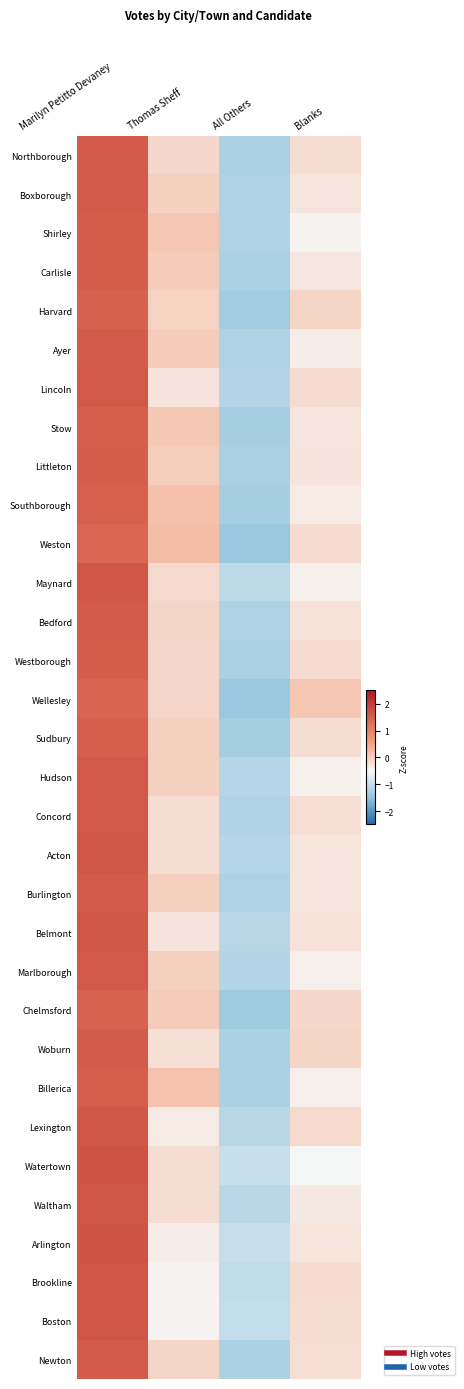

Reading left to right, list all the values displayed in this chart.

Northborough: Marilyn Petitto Devaney=1.6	Thomas Sheff=-0.1	All Others=-1.2	Blanks=-0.2
Boxborough: Marilyn Petitto Devaney=1.6	Thomas Sheff=-0.0	All Others=-1.2	Blanks=-0.3
Shirley: Marilyn Petitto Devaney=1.5	Thomas Sheff=0.1	All Others=-1.2	Blanks=-0.4
Carlisle: Marilyn Petitto Devaney=1.5	Thomas Sheff=0.0	All Others=-1.2	Blanks=-0.3
Harvard: Marilyn Petitto Devaney=1.5	Thomas Sheff=-0.1	All Others=-1.3	Blanks=-0.1
Ayer: Marilyn Petitto Devaney=1.6	Thomas Sheff=0.0	All Others=-1.2	Blanks=-0.4
Lincoln: Marilyn Petitto Devaney=1.6	Thomas Sheff=-0.3	All Others=-1.2	Blanks=-0.2
Stow: Marilyn Petitto Devaney=1.5	Thomas Sheff=0.1	All Others=-1.3	Blanks=-0.3
Littleton: Marilyn Petitto Devaney=1.5	Thomas Sheff=0.0	All Others=-1.3	Blanks=-0.3
Southborough: Marilyn Petitto Devaney=1.5	Thomas Sheff=0.1	All Others=-1.3	Blanks=-0.3
Weston: Marilyn Petitto Devaney=1.4	Thomas Sheff=0.2	All Others=-1.4	Blanks=-0.2
Maynard: Marilyn Petitto Devaney=1.6	Thomas Sheff=-0.1	All Others=-1.1	Blanks=-0.4
Bedford: Marilyn Petitto Devaney=1.6	Thomas Sheff=-0.1	All Others=-1.2	Blanks=-0.2
Westborough: Marilyn Petitto Devaney=1.5	Thomas Sheff=-0.1	All Others=-1.3	Blanks=-0.2
Wellesley: Marilyn Petitto Devaney=1.4	Thomas Sheff=-0.1	All Others=-1.4	Blanks=0.1
Sudbury: Marilyn Petitto Devaney=1.5	Thomas Sheff=-0.0	All Others=-1.3	Blanks=-0.2
Hudson: Marilyn Petitto Devaney=1.6	Thomas Sheff=-0.0	All Others=-1.1	Blanks=-0.4
Concord: Marilyn Petitto Devaney=1.6	Thomas Sheff=-0.2	All Others=-1.2	Blanks=-0.2
Acton: Marilyn Petitto Devaney=1.6	Thomas Sheff=-0.2	All Others=-1.1	Blanks=-0.3
Burlington: Marilyn Petitto Devaney=1.6	Thomas Sheff=-0.0	All Others=-1.2	Blanks=-0.3
Belmont: Marilyn Petitto Devaney=1.6	Thomas Sheff=-0.3	All Others=-1.1	Blanks=-0.2
Marlborough: Marilyn Petitto Devaney=1.6	Thomas Sheff=-0.0	All Others=-1.2	Blanks=-0.4
Chelmsford: Marilyn Petitto Devaney=1.5	Thomas Sheff=0.0	All Others=-1.4	Blanks=-0.1
Woburn: Marilyn Petitto Devaney=1.6	Thomas Sheff=-0.2	All Others=-1.2	Blanks=-0.1
Billerica: Marilyn Petitto Devaney=1.5	Thomas Sheff=0.1	All Others=-1.2	Blanks=-0.4
Lexington: Marilyn Petitto Devaney=1.6	Thomas Sheff=-0.3	All Others=-1.1	Blanks=-0.1
Watertown: Marilyn Petitto Devaney=1.7	Thomas Sheff=-0.2	All Others=-1.0	Blanks=-0.5
Waltham: Marilyn Petitto Devaney=1.6	Thomas Sheff=-0.2	All Others=-1.1	Blanks=-0.3
Arlington: Marilyn Petitto Devaney=1.7	Thomas Sheff=-0.4	All Others=-1.0	Blanks=-0.3
Brookline: Marilyn Petitto Devaney=1.6	Thomas Sheff=-0.5	All Others=-1.0	Blanks=-0.2
Boston: Marilyn Petitto Devaney=1.7	Thomas Sheff=-0.5	All Others=-1.0	Blanks=-0.2
Newton: Marilyn Petitto Devaney=1.5	Thomas Sheff=-0.1	All Others=-1.2	Blanks=-0.2